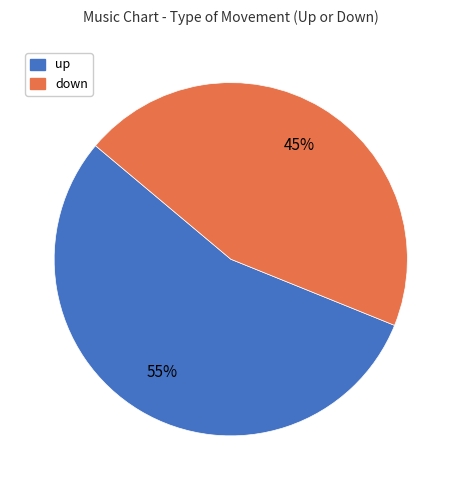

Approximately how many times larger is the value at up compared to down?

1.2